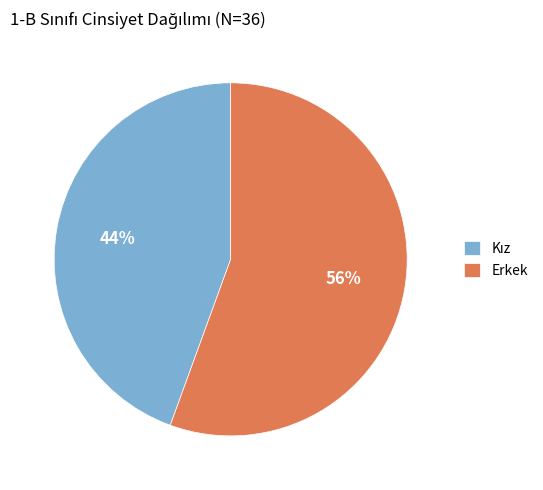

What percentage is the Erkek slice, to the nearest percent?

56%